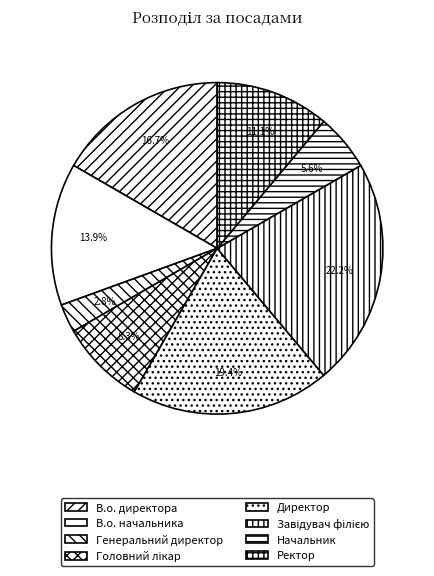

Rank the categories by value from lowest to highest.

Генеральний директор, Начальник, Головний лікар, Ректор, В.о. начальника, В.о. директора, Директор, Завідувач філією